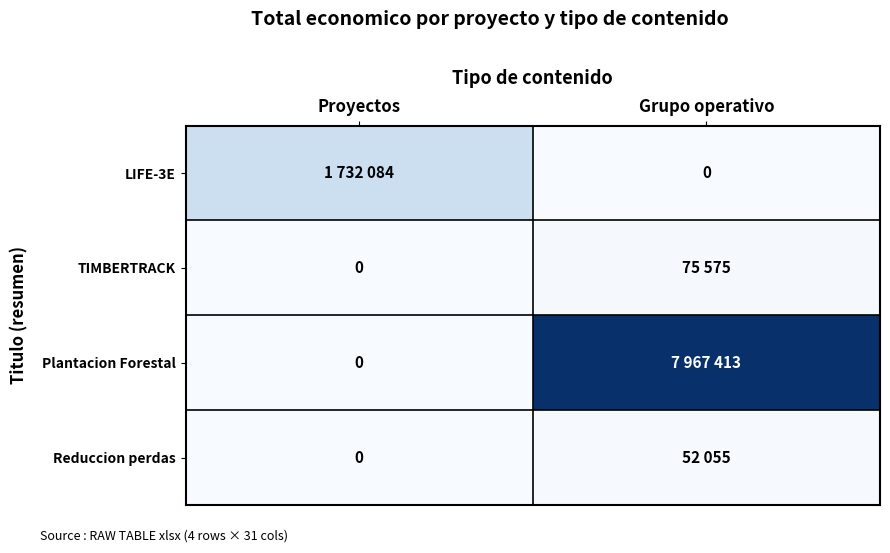

Rank the series by their maximum value, from lowest to highest.

Reduccion perdas, TIMBERTRACK, LIFE-3E, Plantacion Forestal